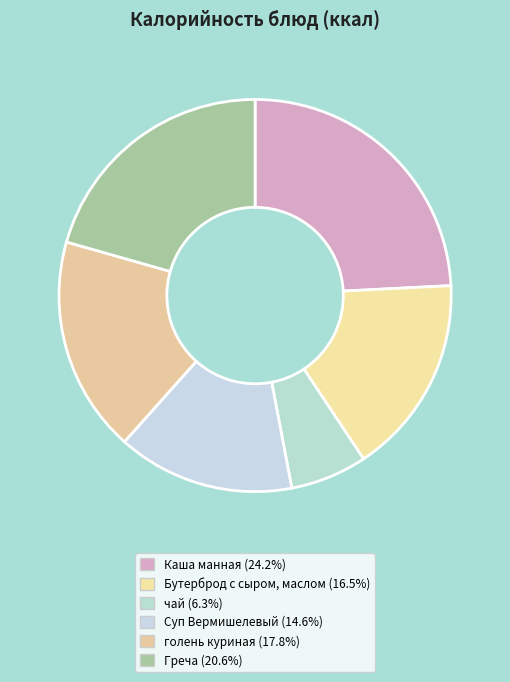

To the nearest percent, what percentage of the pie is Каша манная?

24%